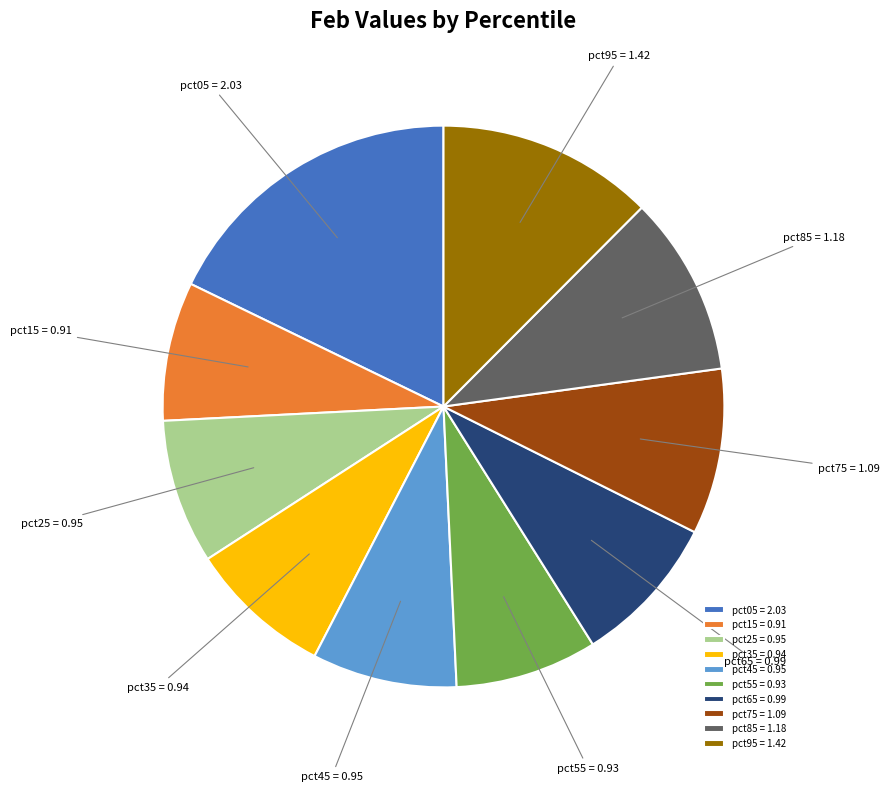

How many slices are in this pie chart?

10